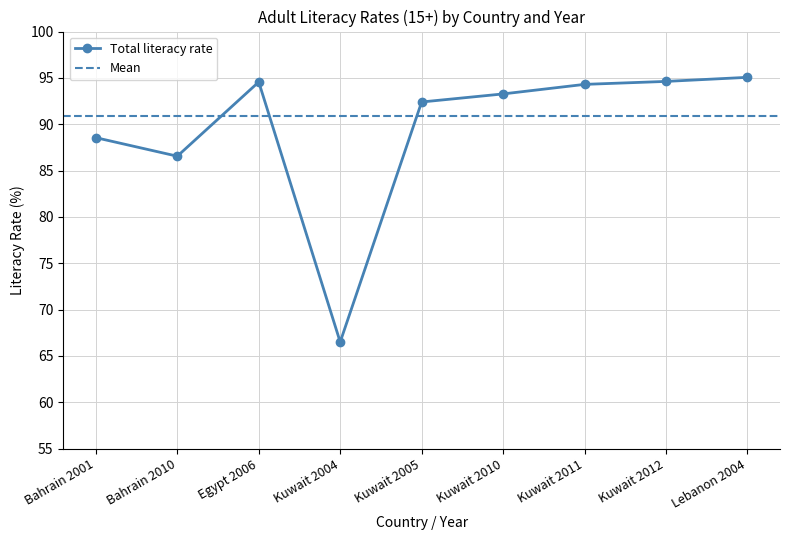

Which has a higher value, Bahrain 2010 or Egypt 2006?

Egypt 2006